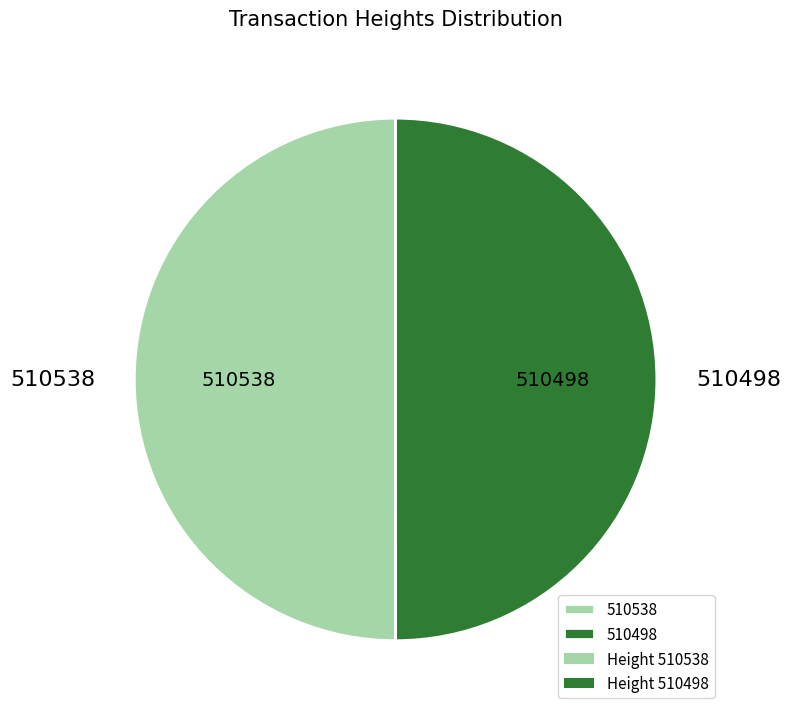

True or false: 510538 accounts for 43% of the total.

False